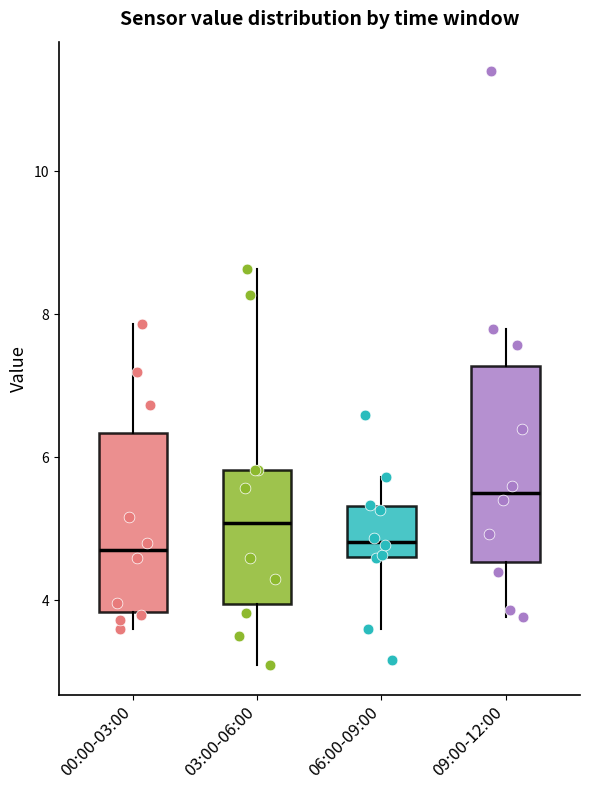

Reading left to right, transcribe this box plot: for each box, give where its median line is, the range the box spans, and where its two whiskers end, as read against the y-axis. The values are not printed on the chart, so give them approximately, as read against the axis.

00:00-03:00: median 4.8, box 3.8 to 6.4, whiskers 3.6 to 7.8
03:00-06:00: median 5.0, box 4.0 to 5.8, whiskers 3.2 to 8.6
06:00-09:00: median 4.8, box 4.6 to 5.4, whiskers 3.6 to 5.8
09:00-12:00: median 5.6, box 4.6 to 7.2, whiskers 3.8 to 7.8